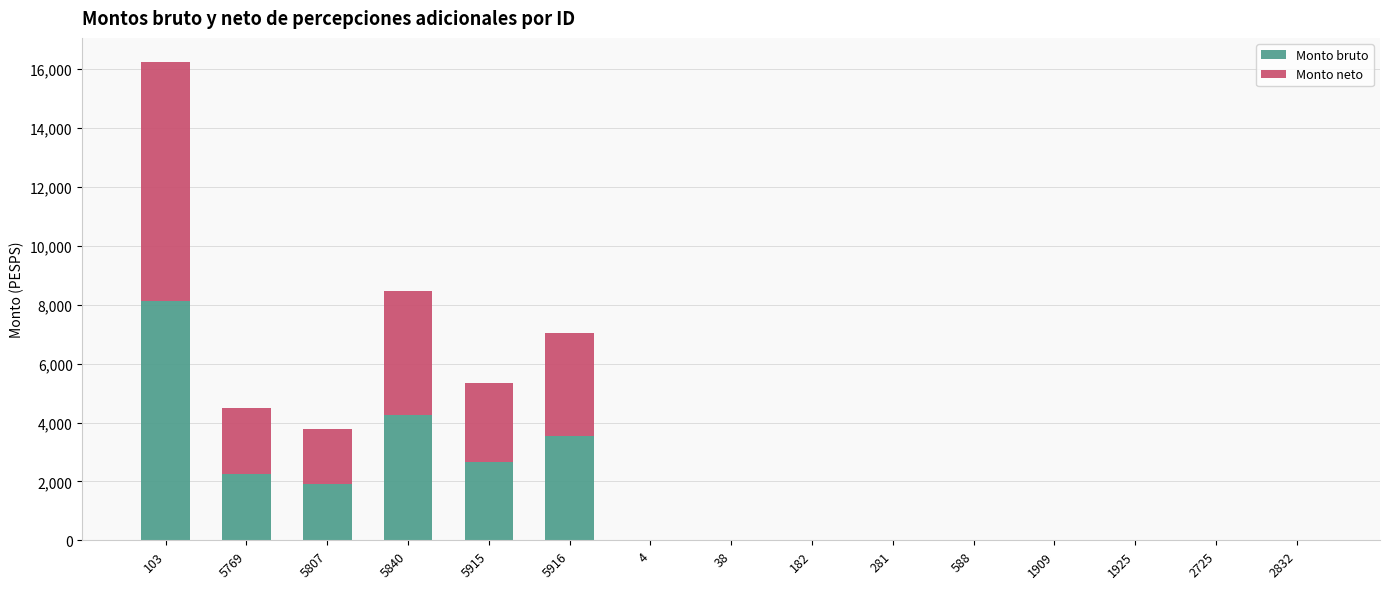

Is it true that Monto bruto equals 3618.7 at 5915?

False